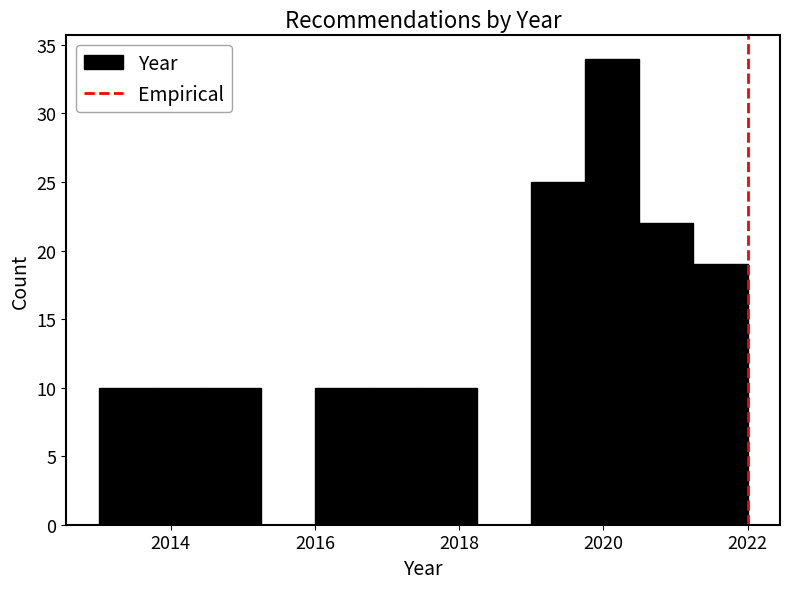

Read against the x-axis, roughly where is the centre of the tallest bar?

2020.2